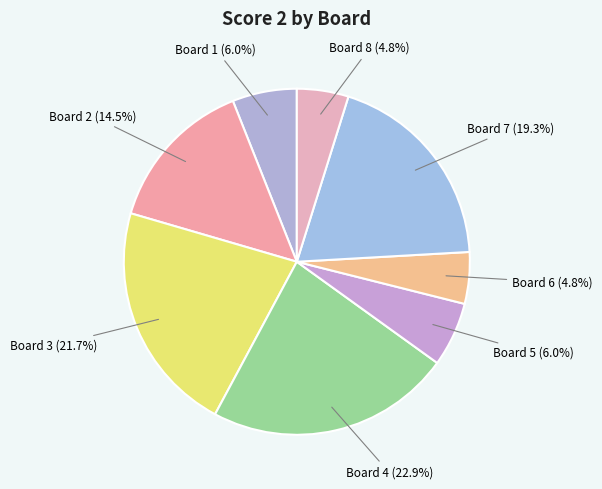

What is the total percentage of Board 8 and Board 6?

9.6%